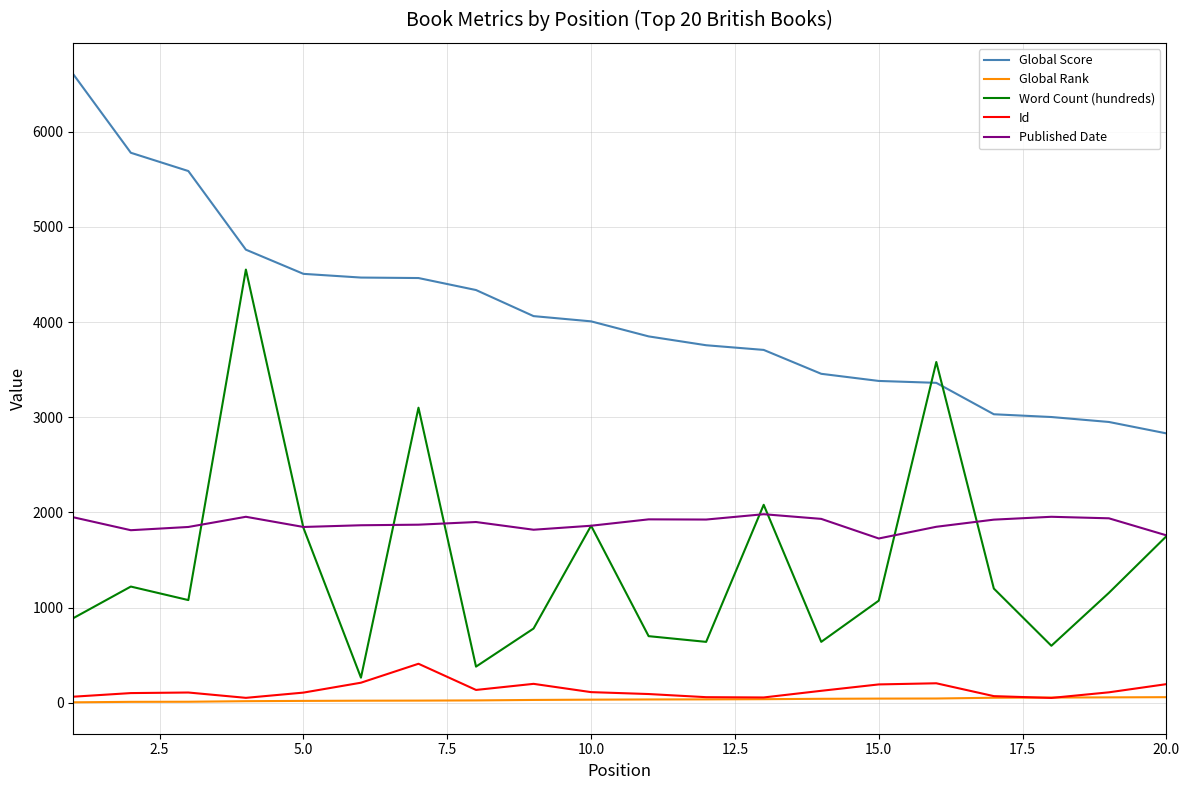

What is the maximum value for Word Count (hundreds)?

4551